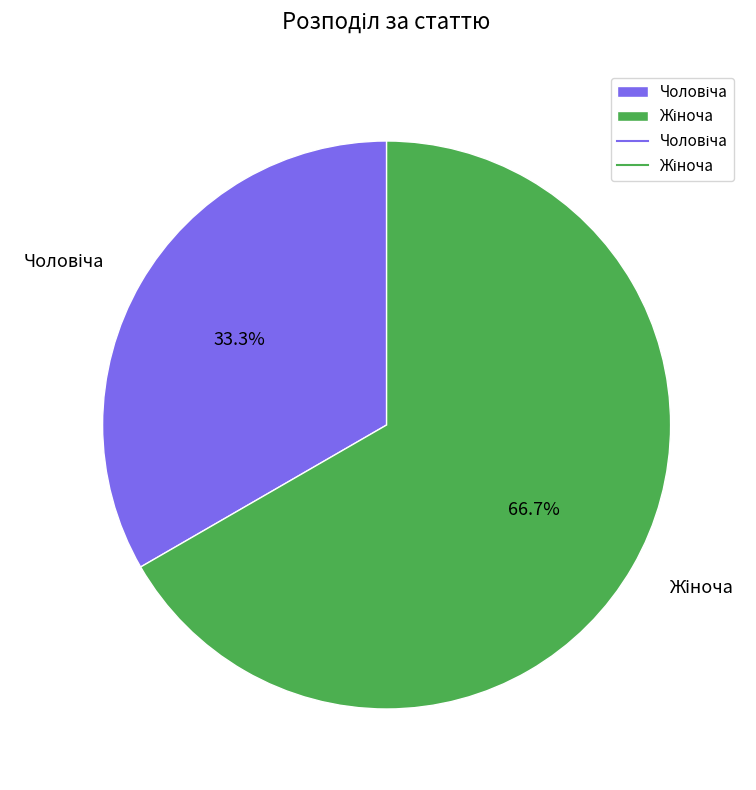

Is there any slice that represents more than half of the pie?

Yes